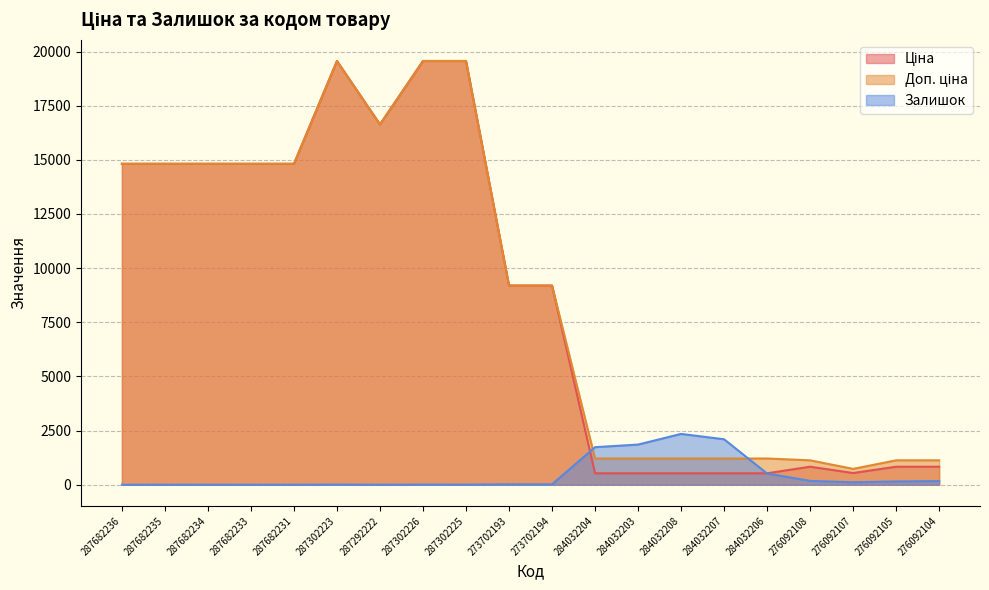

What are all the series names shown in the legend?

Ціна, Доп. ціна, Залишок